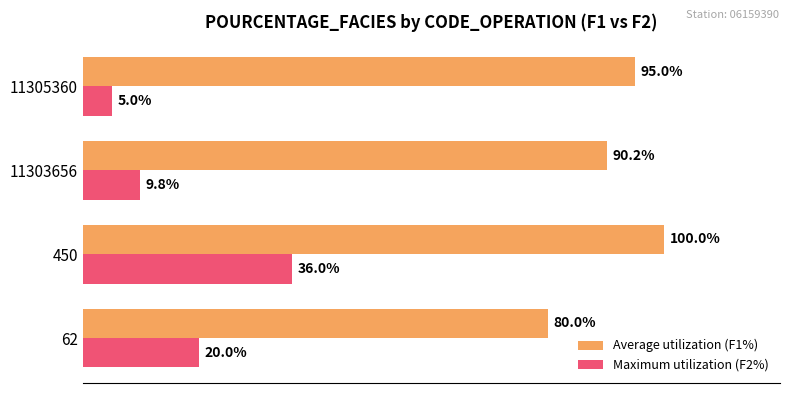

Rank the categories by Maximum utilization (F2%) value from highest to lowest.

450, 62, 11303656, 11305360